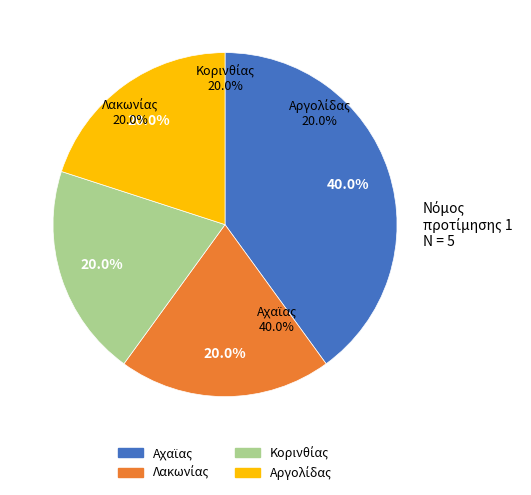

Is there any slice that represents more than half of the pie?

No